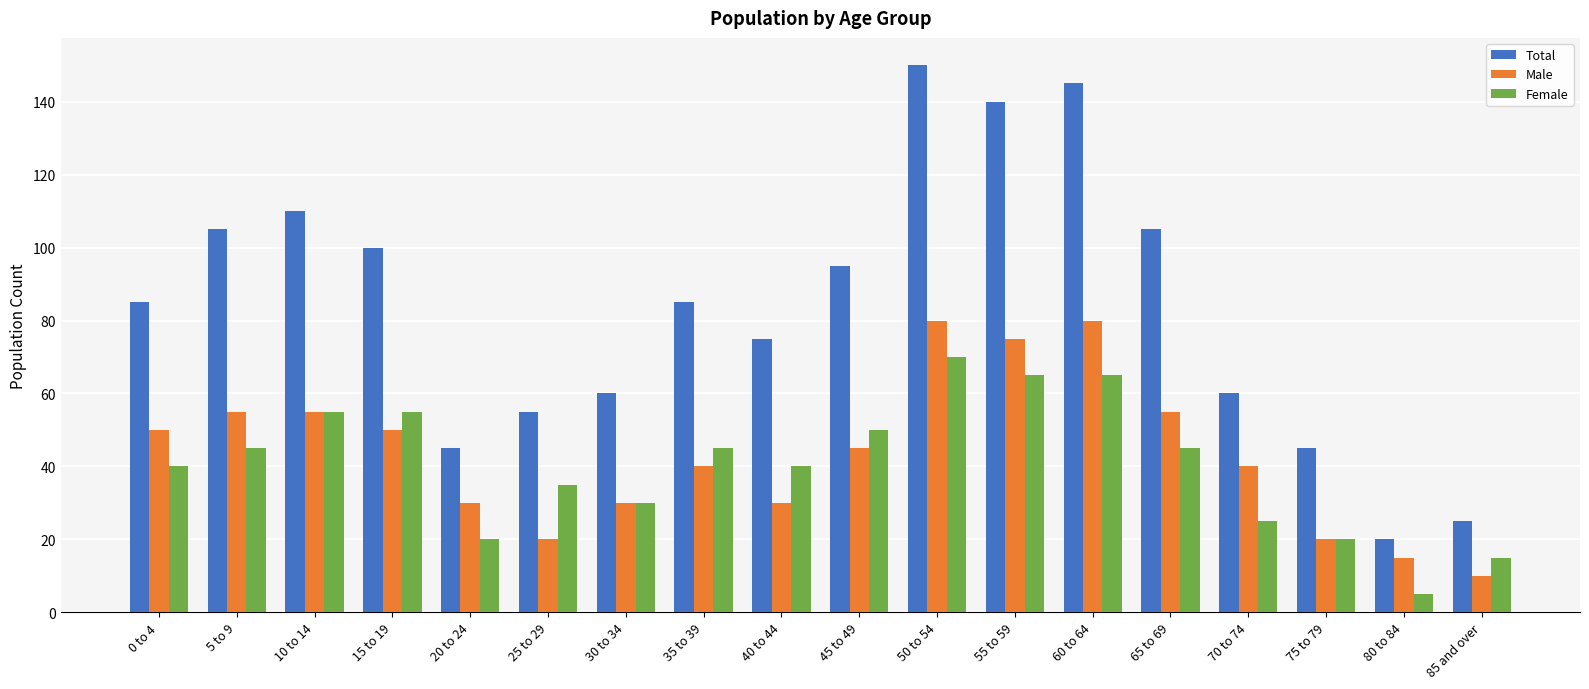

Rank the series by their maximum value, from lowest to highest.

Female, Male, Total